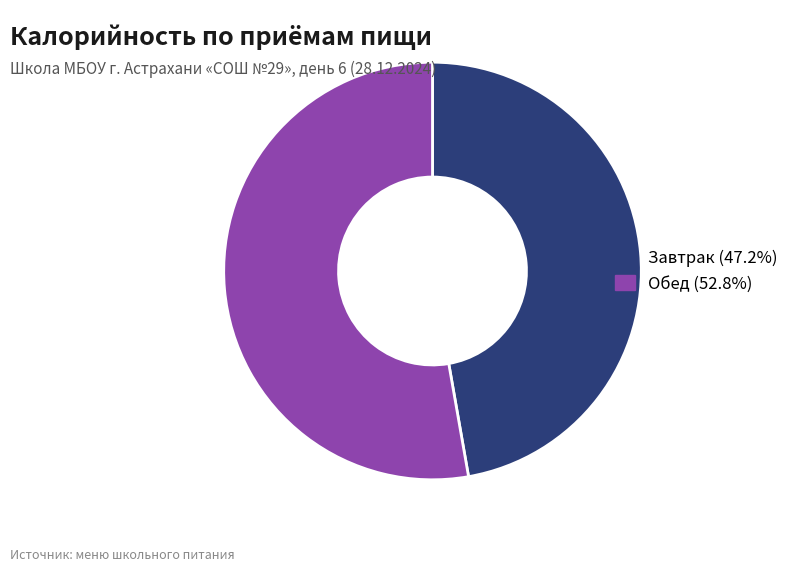

Rank the categories by value from highest to lowest.

Обед, Завтрак